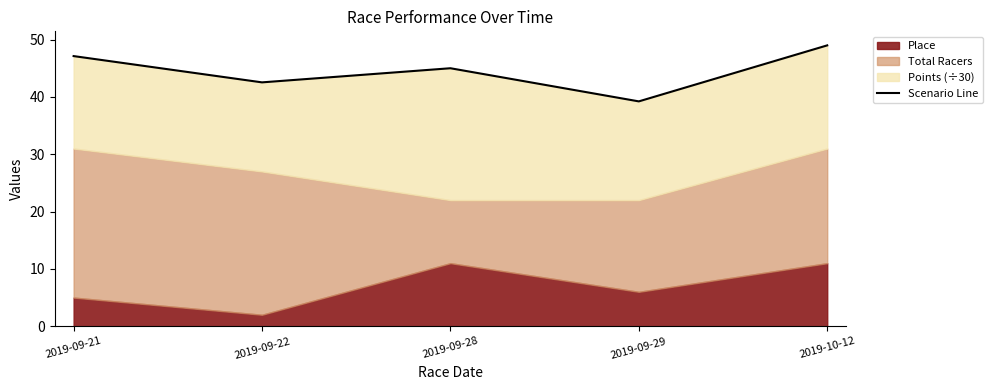

Reading left to right, extract all data points from this chart.

2019-09-21=47.1	2019-09-22=42.5	2019-09-28=45.0	2019-09-29=39.2	2019-10-12=49.0